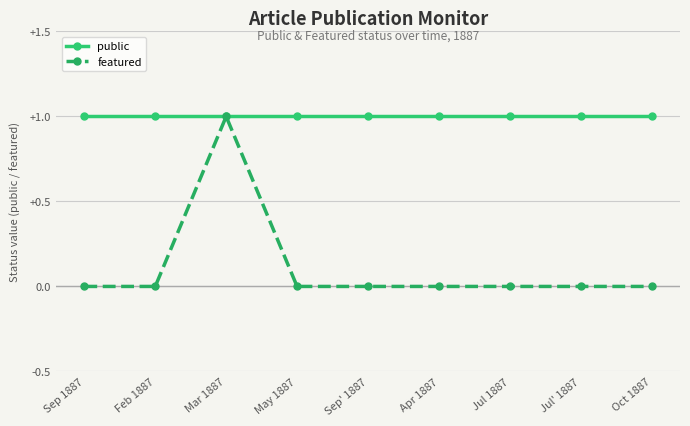

How many categories are shown in the chart?

9